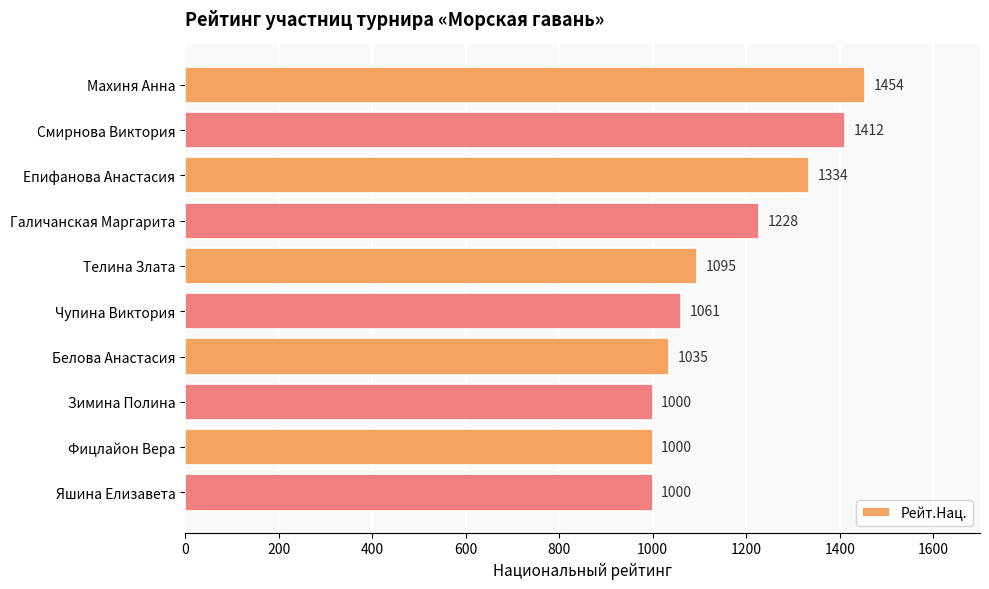

Which label corresponds to the largest value in the chart?

Махиня Анна